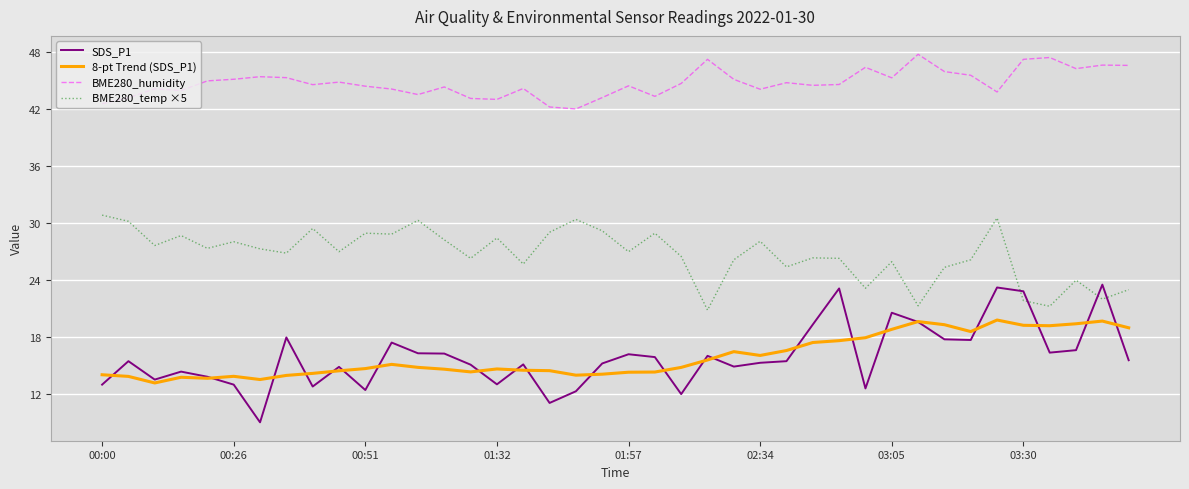

How many series are shown in this chart?

4